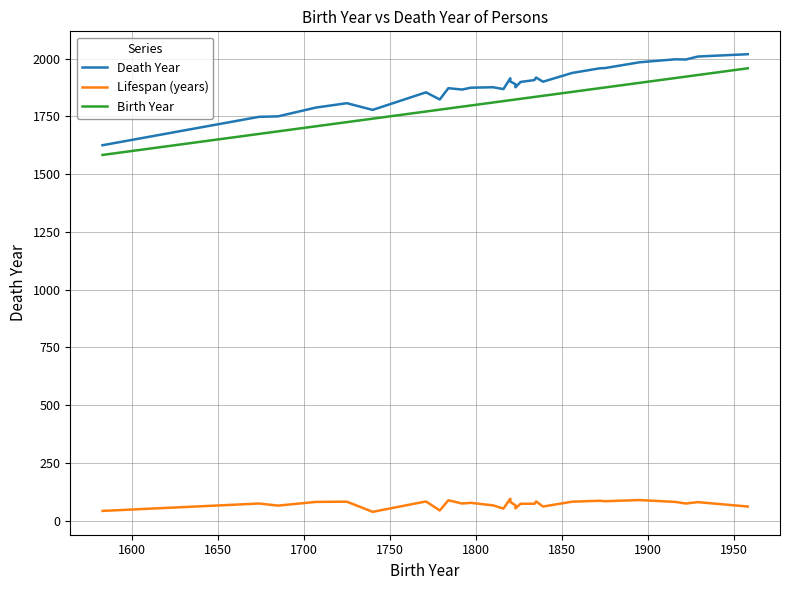

The Lifespan (years) series shows 28 at 28. True or false?

False